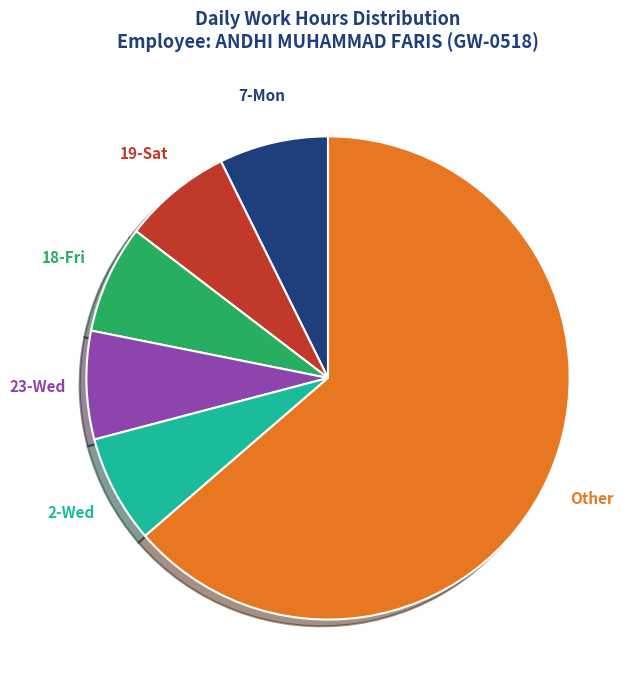

How many segments does this pie chart have?

6